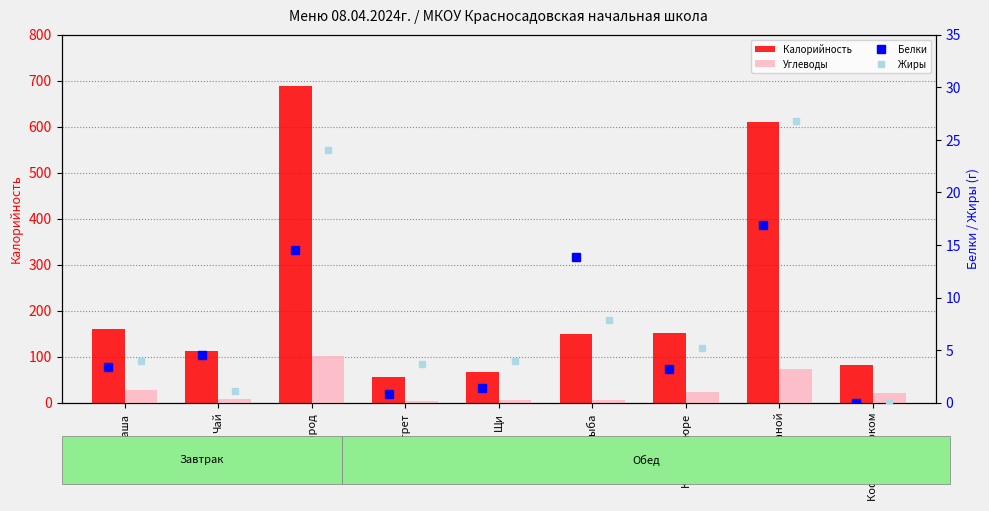

What is the total value across all series at Щи?

80.0